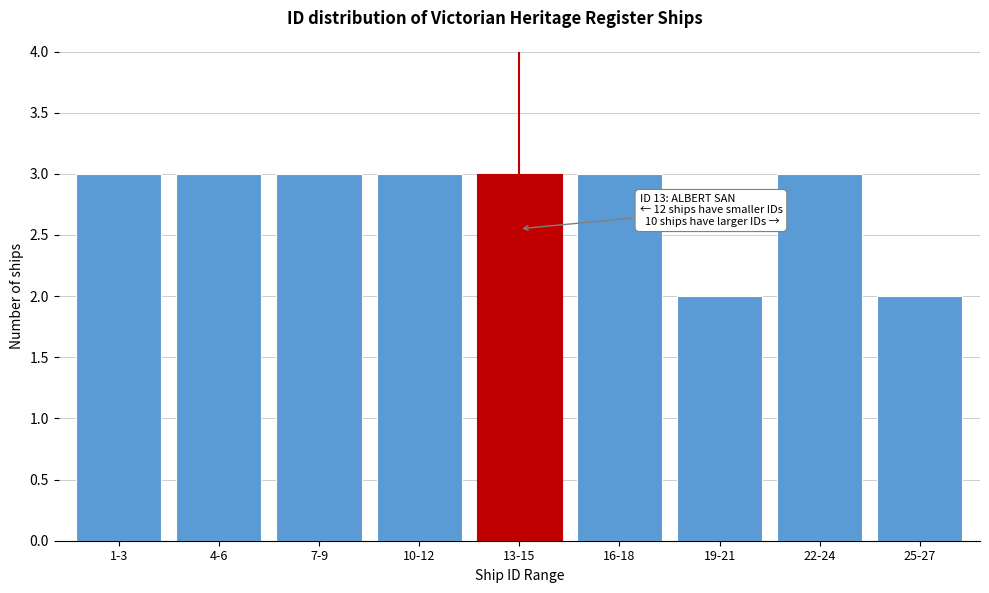

Reading right to left, transcribe all the data shown in this chart.

25-27=2	22-24=3	19-21=2	16-18=3	13-15=3	10-12=3	7-9=3	4-6=3	1-3=3